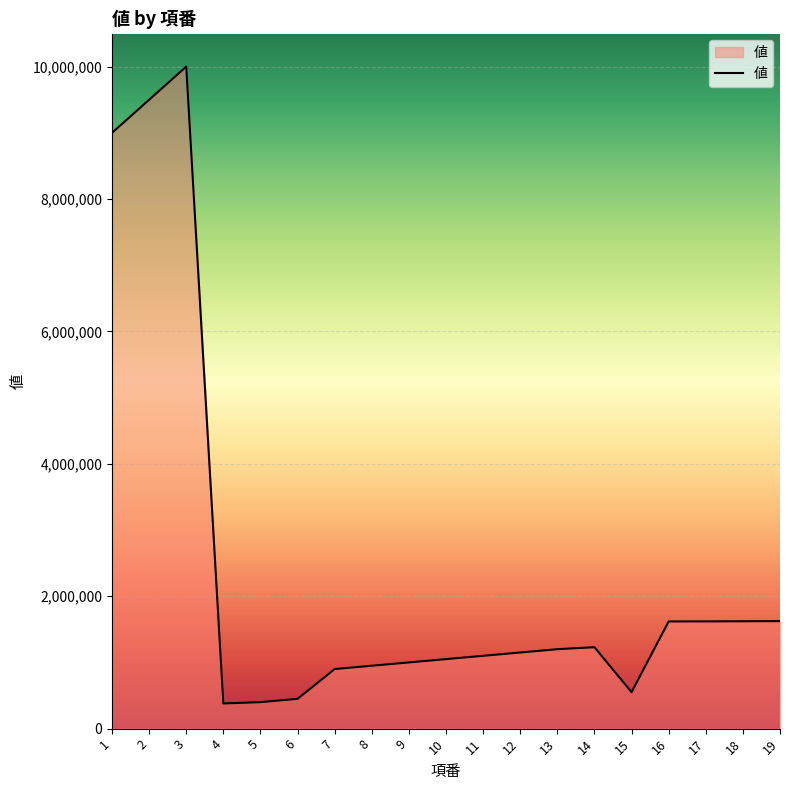

Which has a higher value, 4 or 3?

3